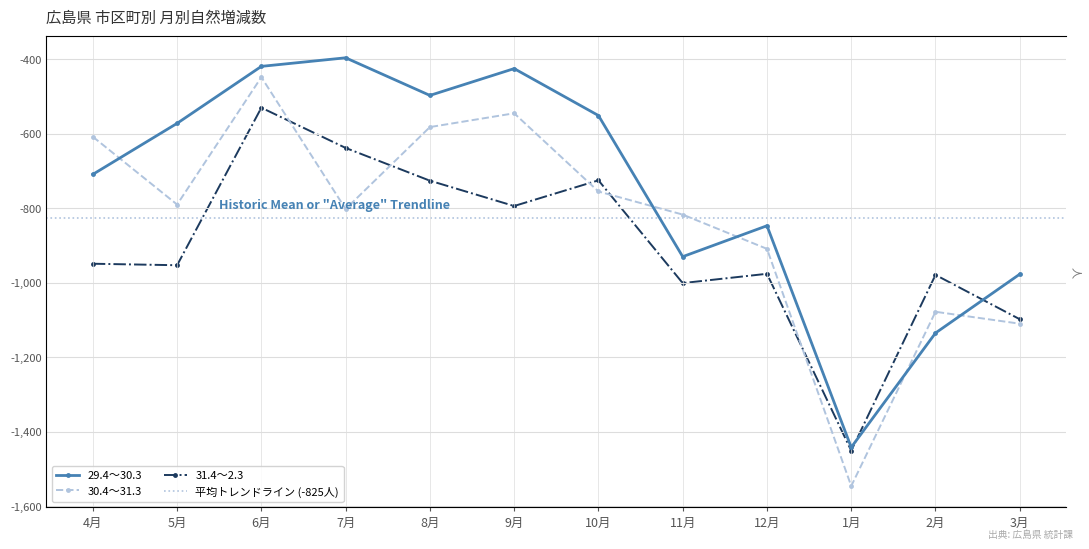

Rank the series at 11月 from lowest to highest value.

31.4～2.3, 29.4～30.3, 30.4～31.3